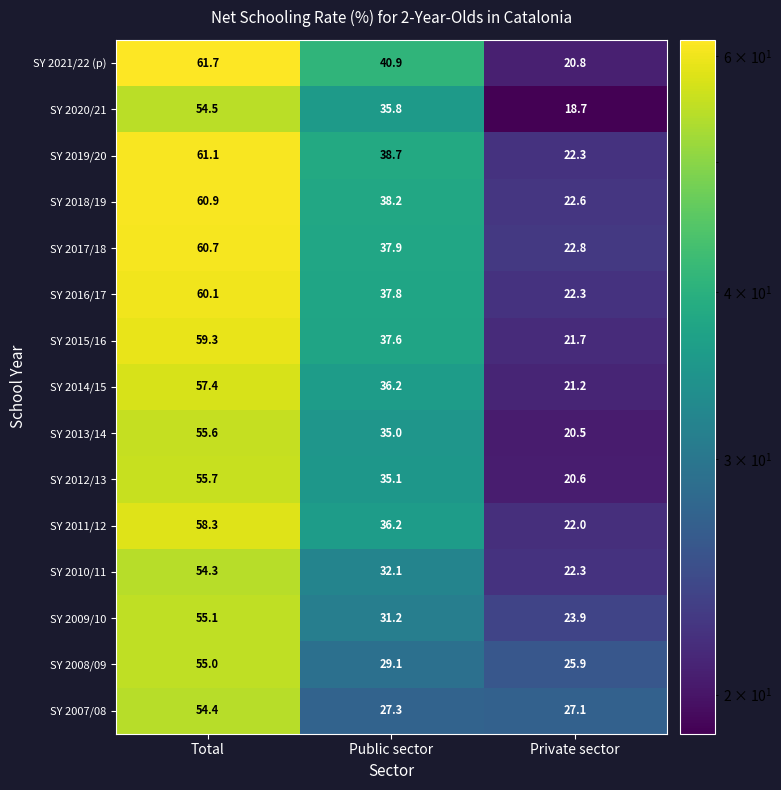

List the series in order of their peak value, highest first.

SY 2021/22 (p), SY 2019/20, SY 2018/19, SY 2017/18, SY 2016/17, SY 2015/16, SY 2011/12, SY 2014/15, SY 2012/13, SY 2013/14, SY 2009/10, SY 2008/09, SY 2020/21, SY 2007/08, SY 2010/11